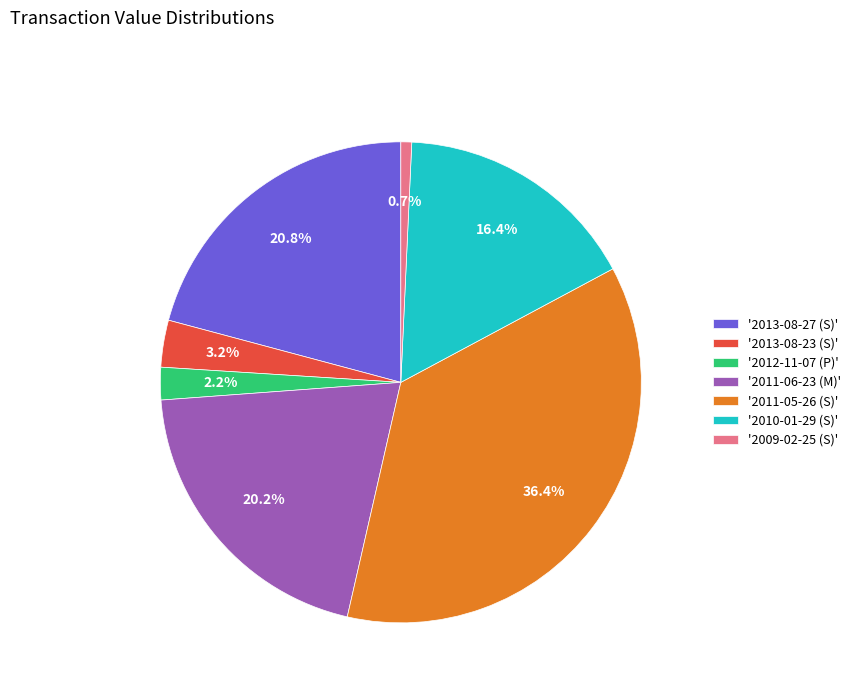

Rank the categories by value from highest to lowest.

'2011-05-26 (S)', '2013-08-27 (S)', '2011-06-23 (M)', '2010-01-29 (S)', '2013-08-23 (S)', '2012-11-07 (P)', '2009-02-25 (S)'